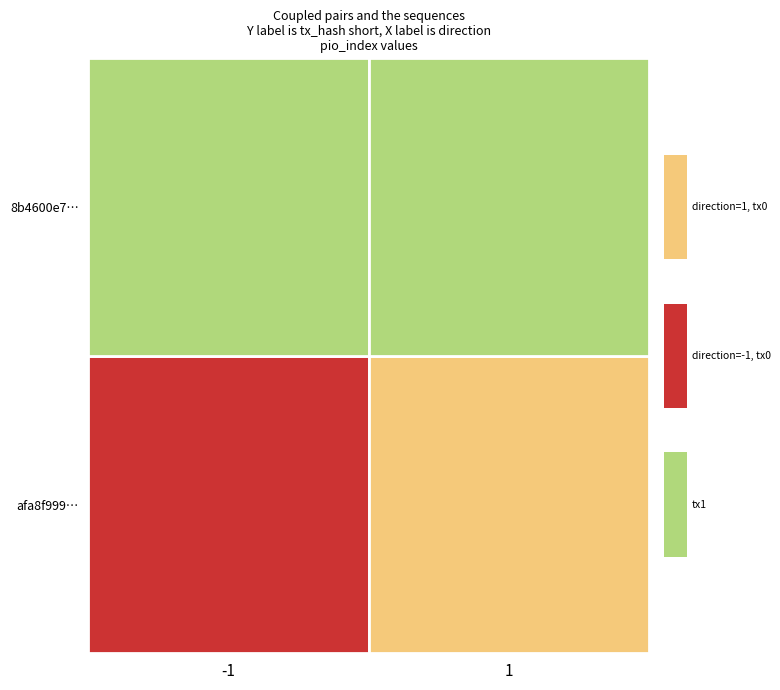

What is the sum of the afa8f9999c9a77393164e385b7cbbea96e3393a values at io_index and direction?

1